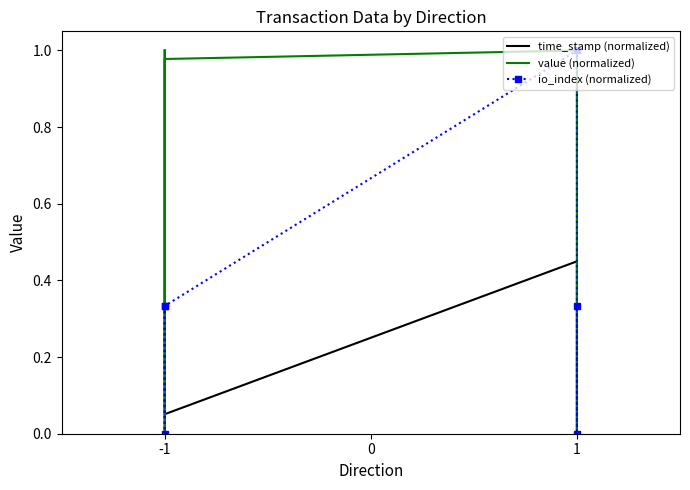

Which series has the largest range (max minus min)?

time_stamp (normalized)